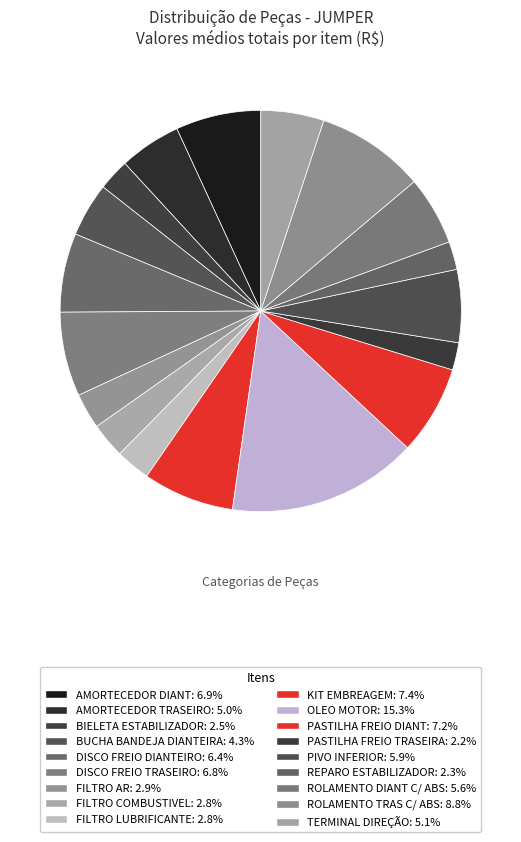

Count the number of slices in the pie.

18